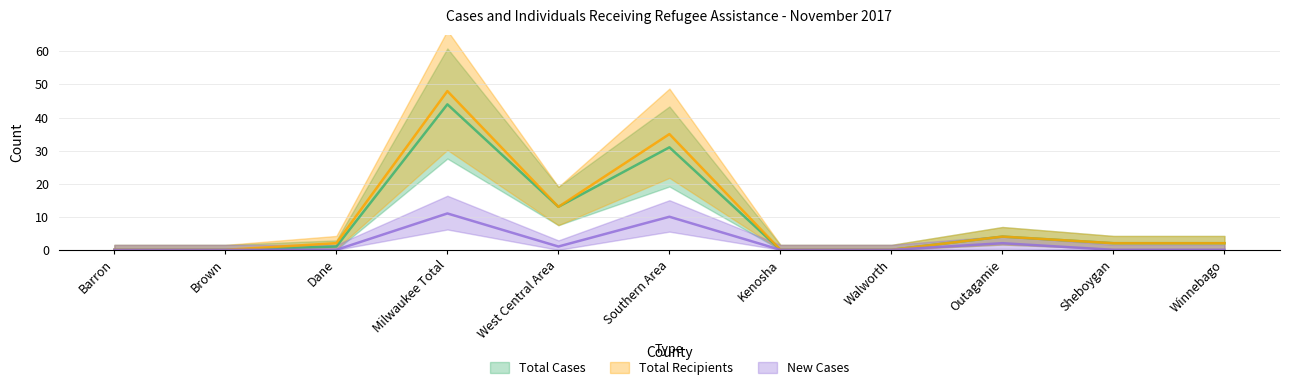

List the labels in order of Total Cases value, largest first.

Milwaukee Total, Southern Area, West Central Area, Outagamie, Sheboygan, Winnebago, Dane, Barron, Brown, Kenosha, Walworth